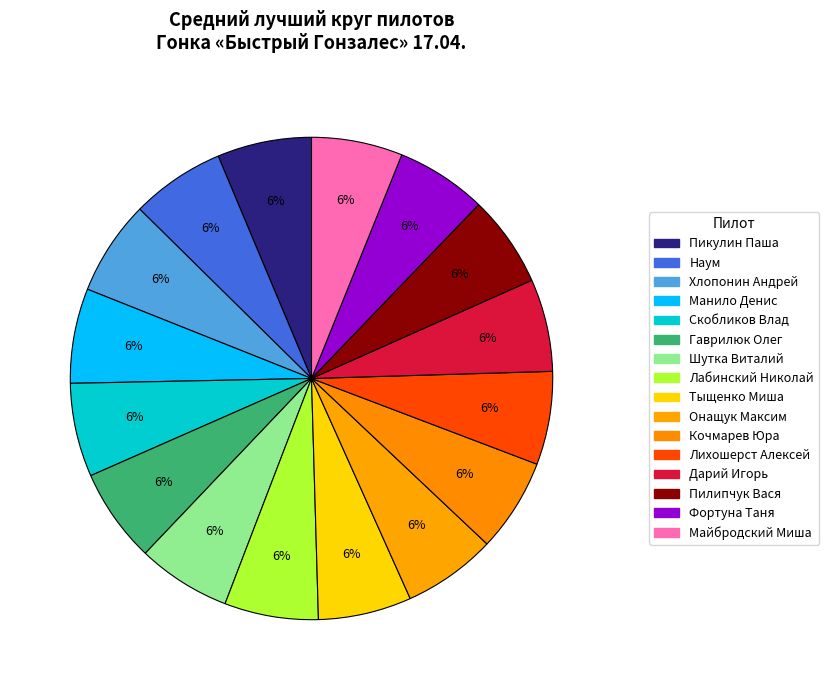

How many segments does this pie chart have?

16